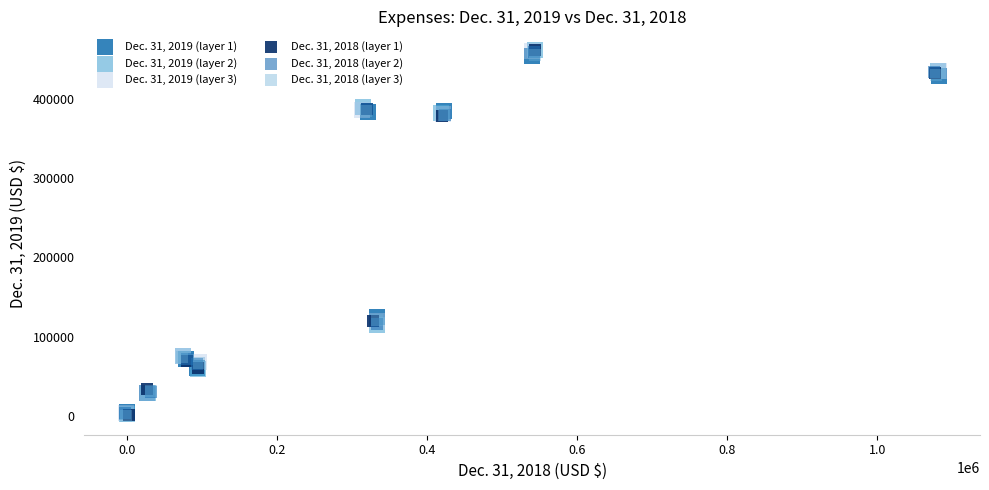

Which series has the largest Y range (max minus min)?

Dec. 31, 2018 (layer 1)